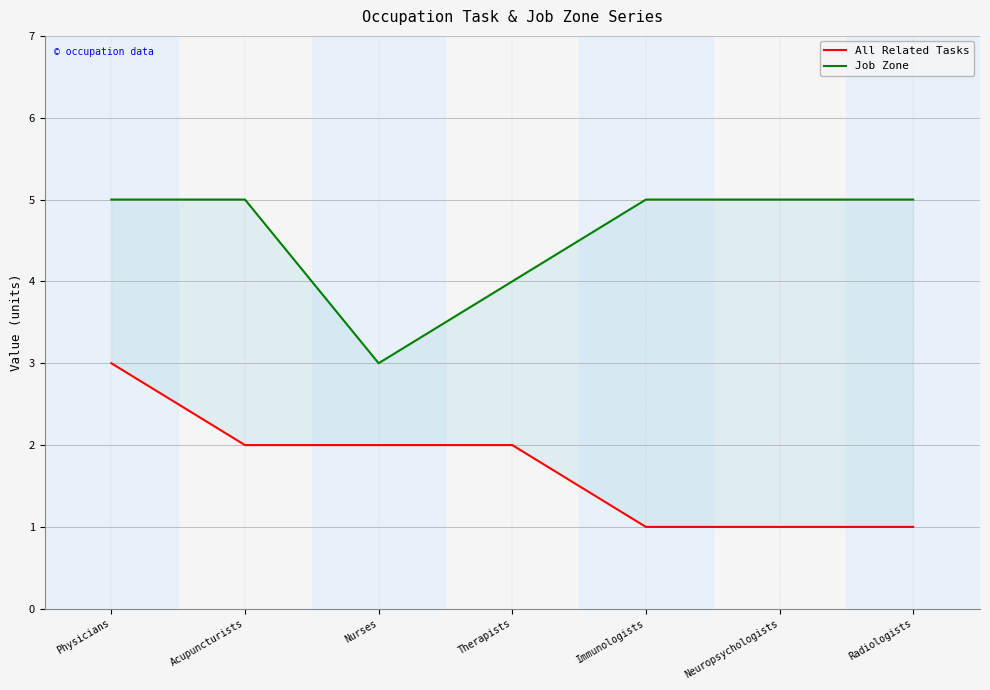

Which series has the largest total across all categories?

Job Zone